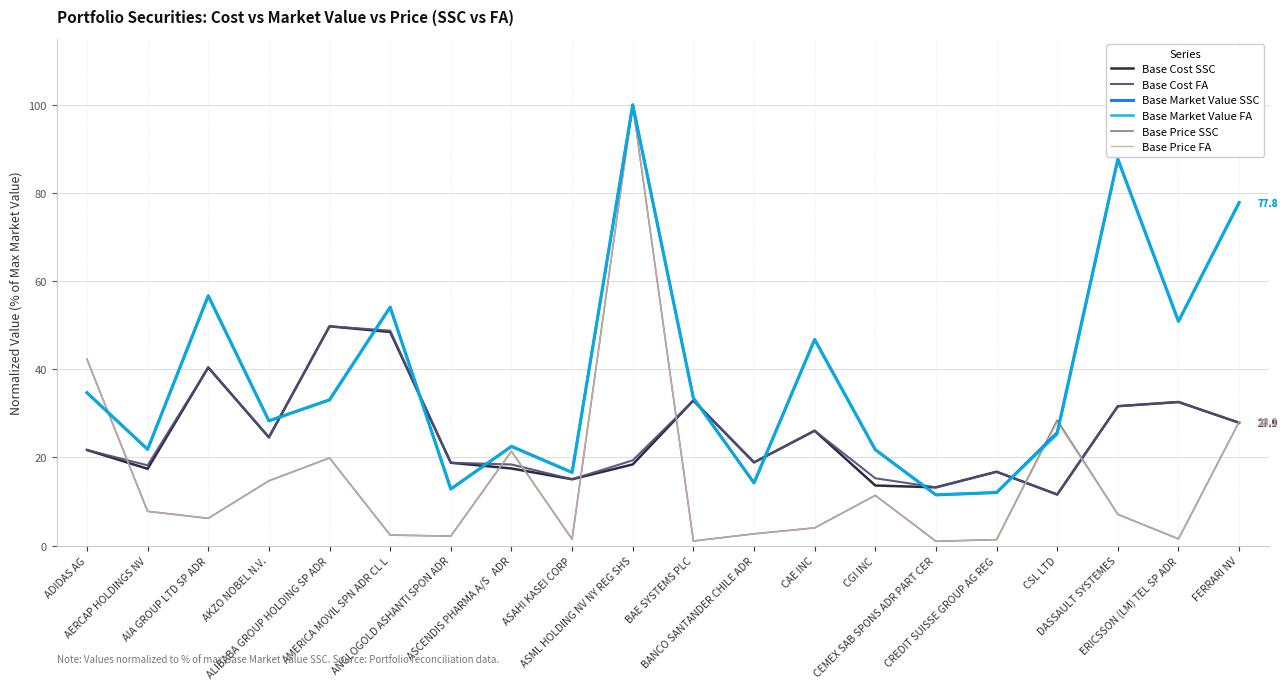

What is the sum of all Base Market Value SSC values?

762.2